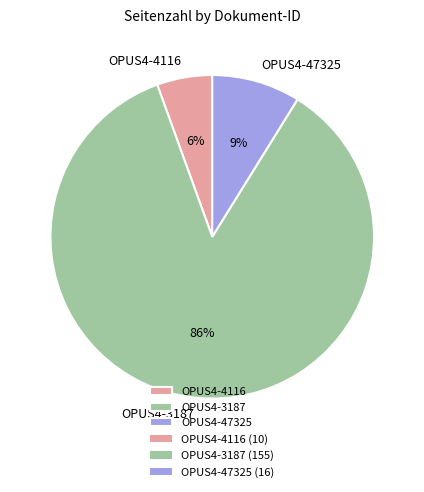

Rank the categories by value from lowest to highest.

OPUS4-4116, OPUS4-47325, OPUS4-3187